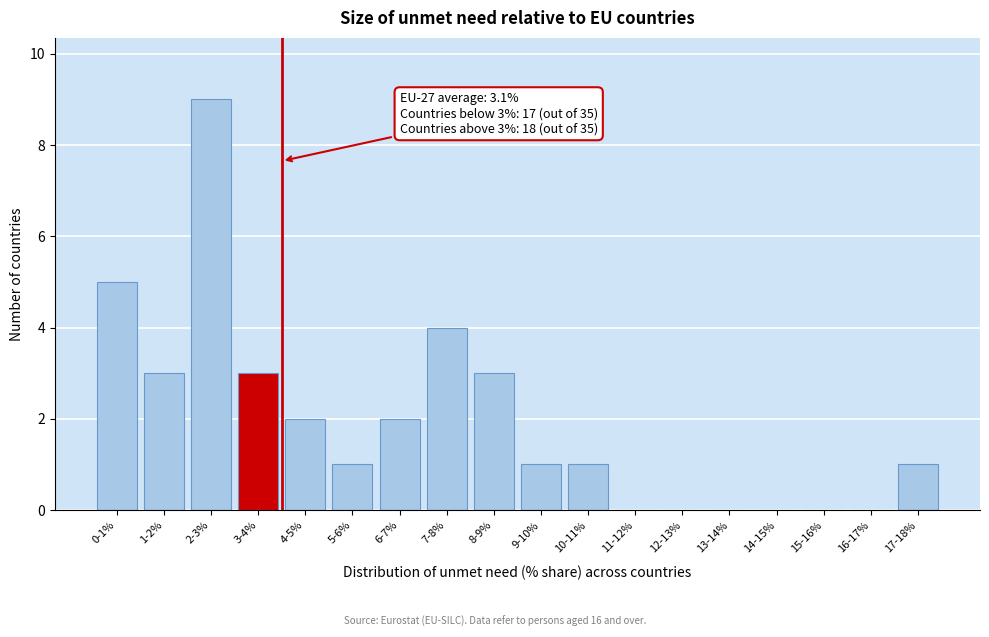

Reading right to left, transcribe all the data shown in this chart.

17-18%=1	16-17%=0	15-16%=0	14-15%=0	13-14%=0	12-13%=0	11-12%=0	10-11%=1	9-10%=1	8-9%=3	7-8%=4	6-7%=2	5-6%=1	4-5%=2	3-4%=3	2-3%=9	1-2%=3	0-1%=5